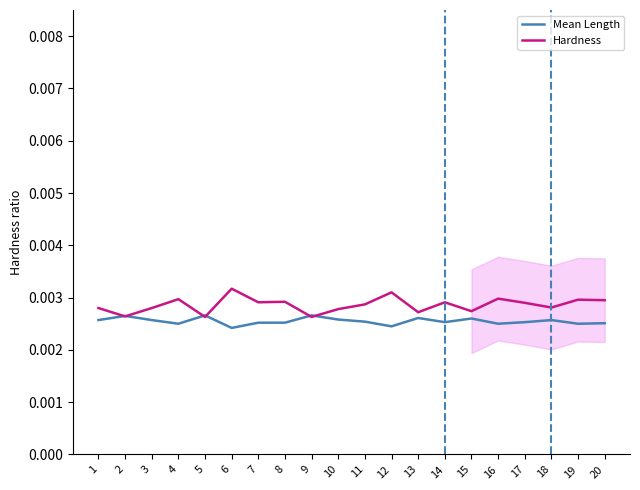

Which series has the widest spread of values?

Hardness